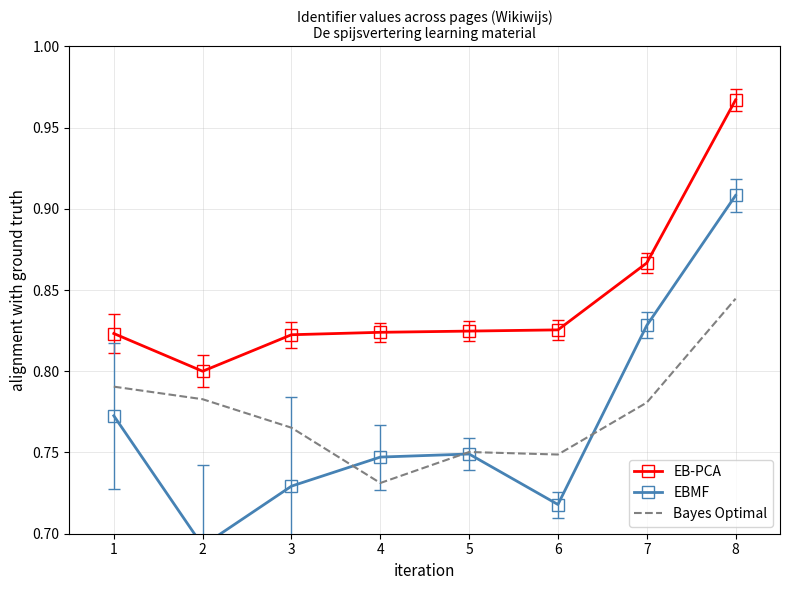

Which series changed the most between 3 and 8?

EBMF